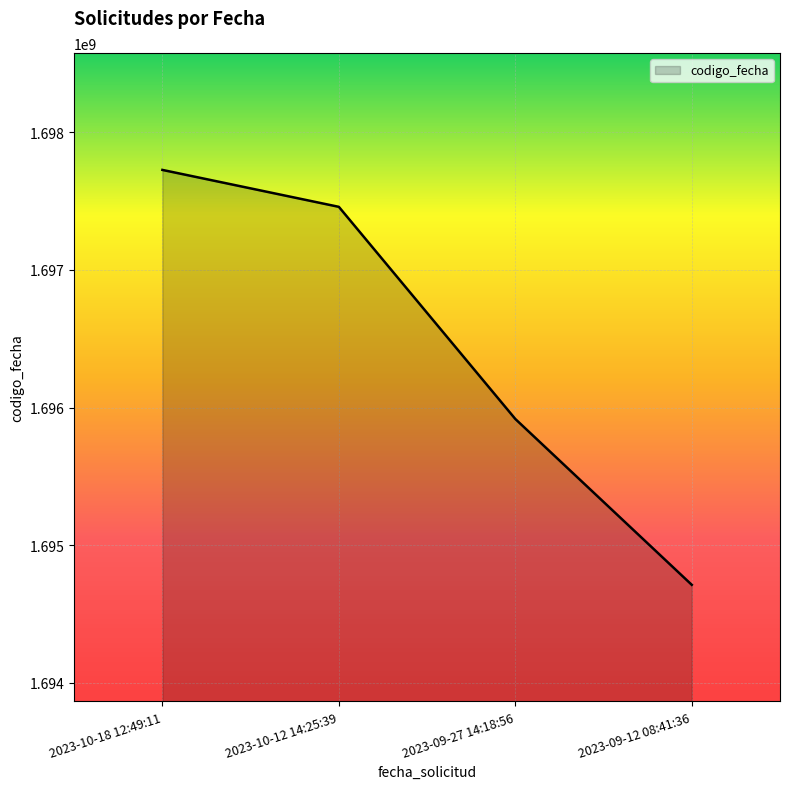

Between 2023-10-18 12:49:11 and 2023-09-12 08:41:36, which is larger?

2023-10-18 12:49:11